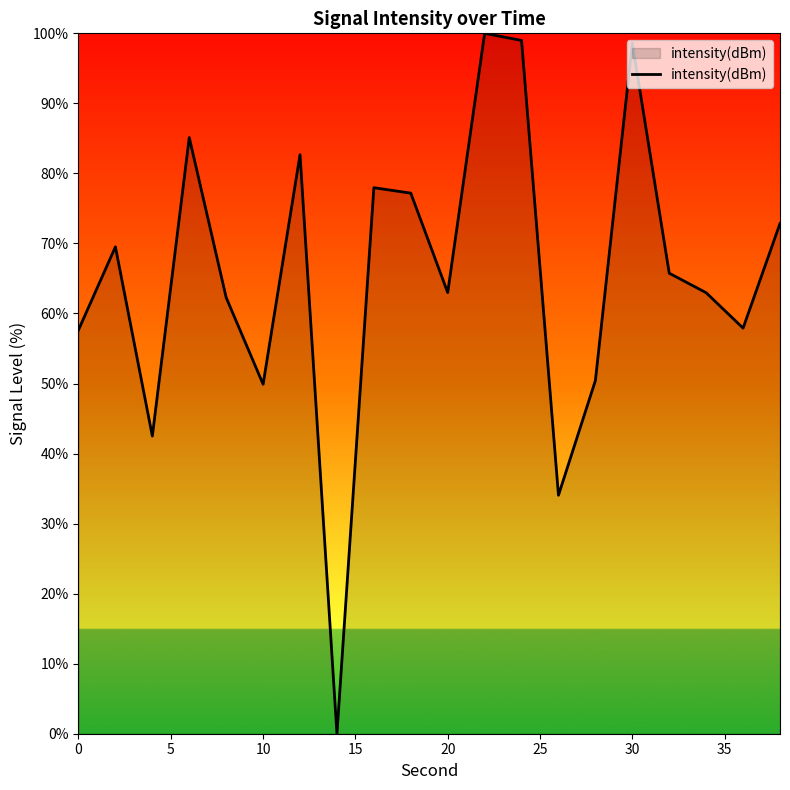

What is the difference between the maximum and minimum values?

100.0